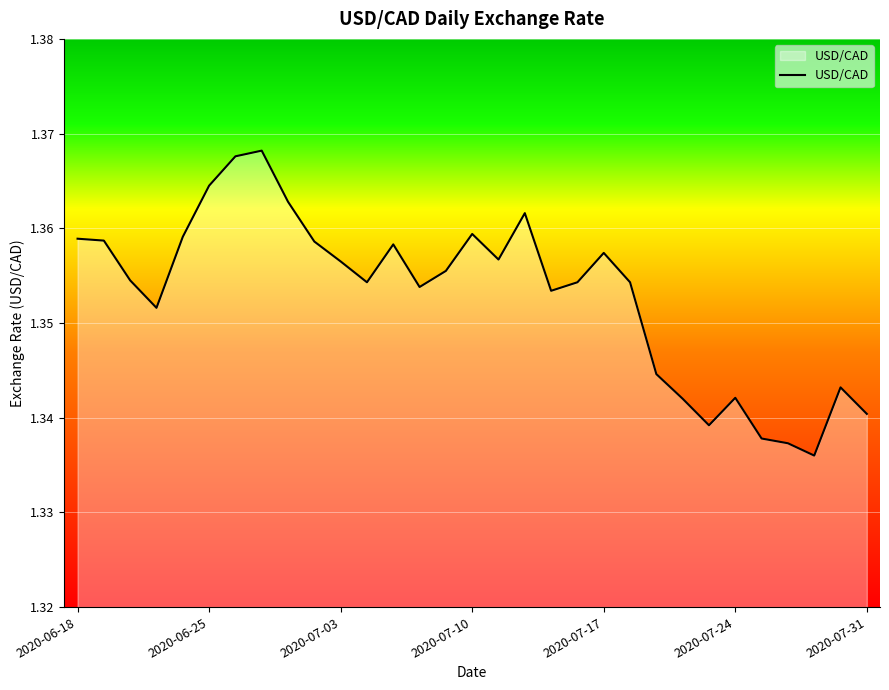

How many distinct data groups are displayed?

1